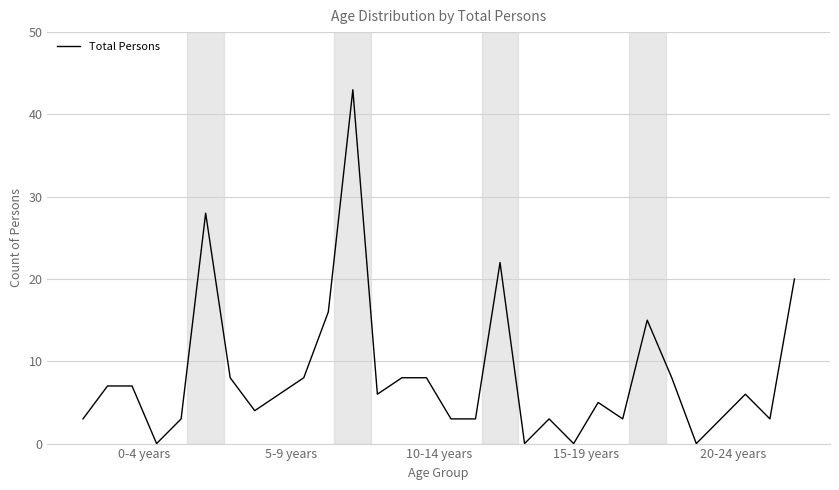

What is the difference between the maximum and minimum values?

43